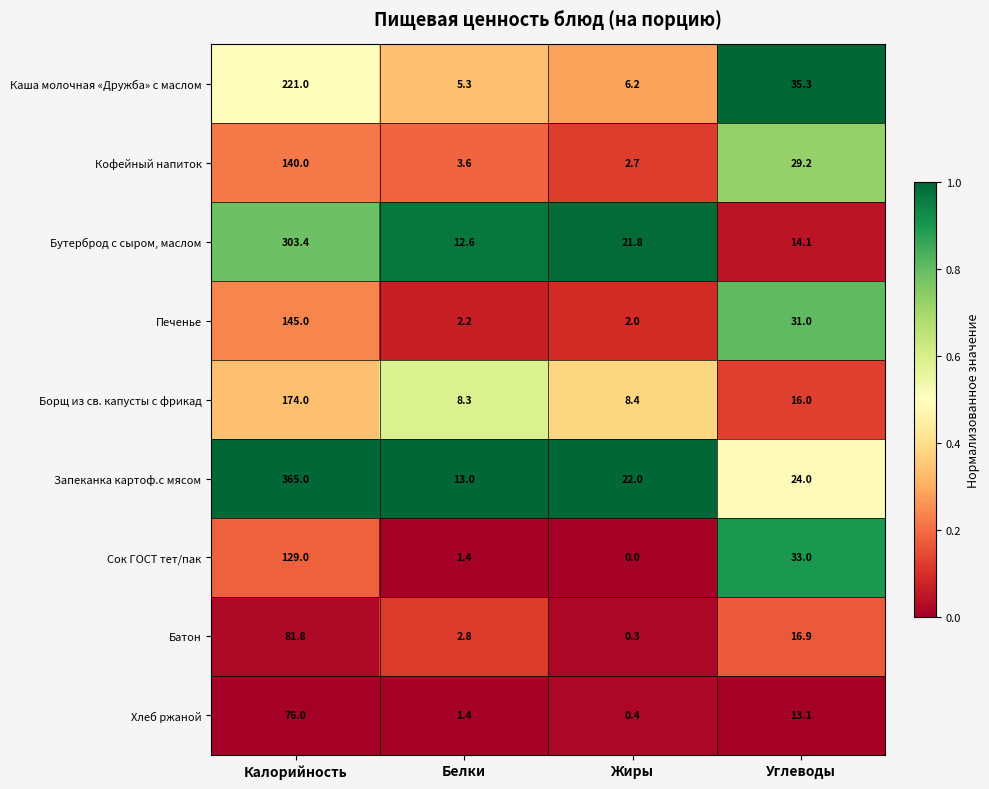

The value of Сок ГОСТ тет/пак at Белки is 0.9. True or false?

False